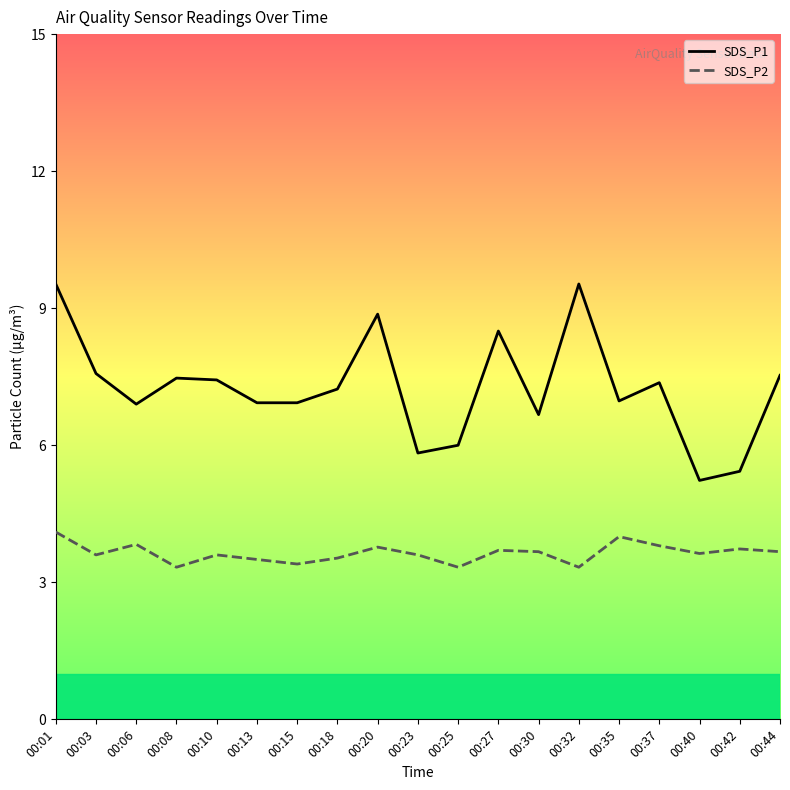

What is the total value across all series at 00:10?

11.0